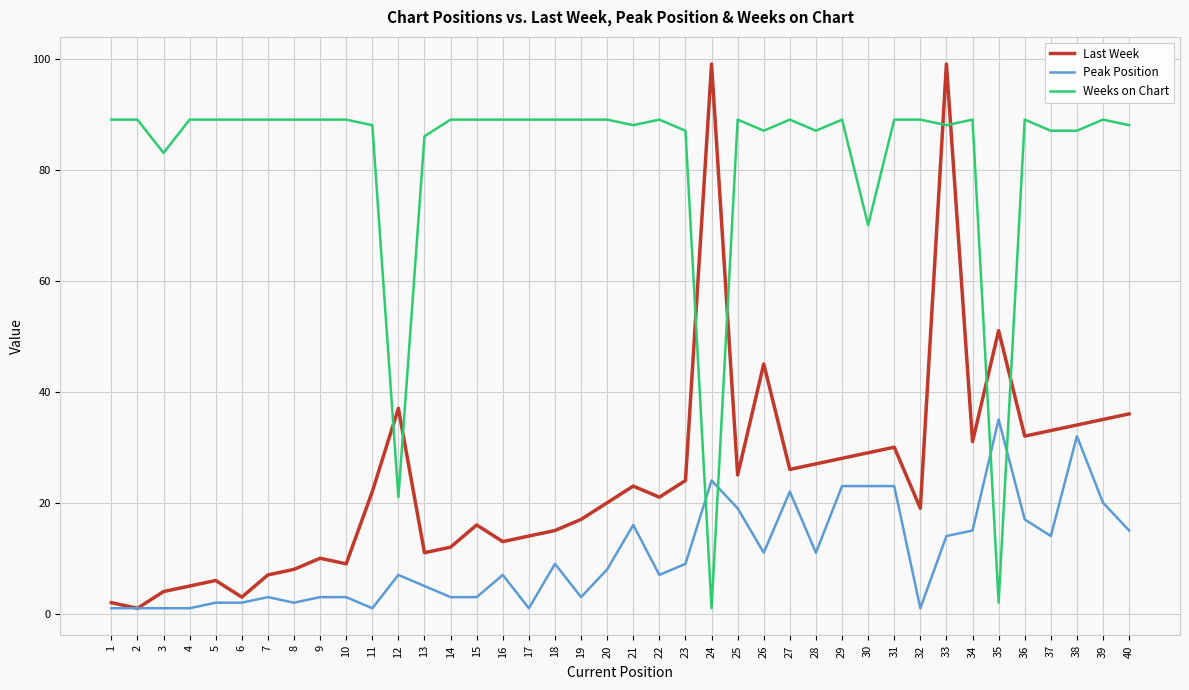

Rank the series at 25 from lowest to highest value.

Peak Position, Last Week, Weeks on Chart